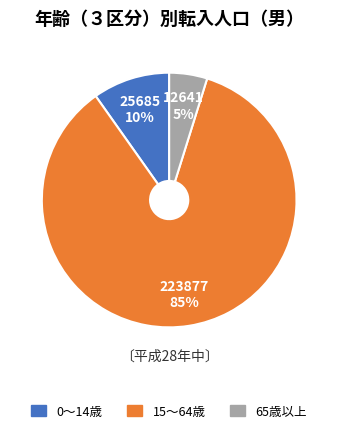

Is it true that 15～64歳 is 85% of the pie?

True